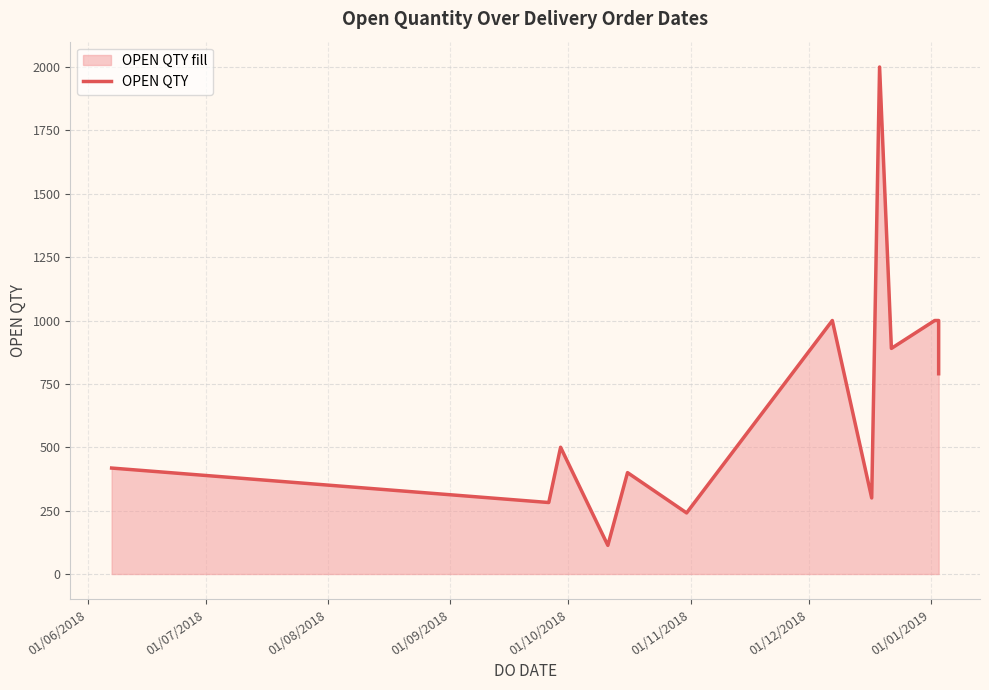

At which label is the value closest to 1056?

01/12/2018